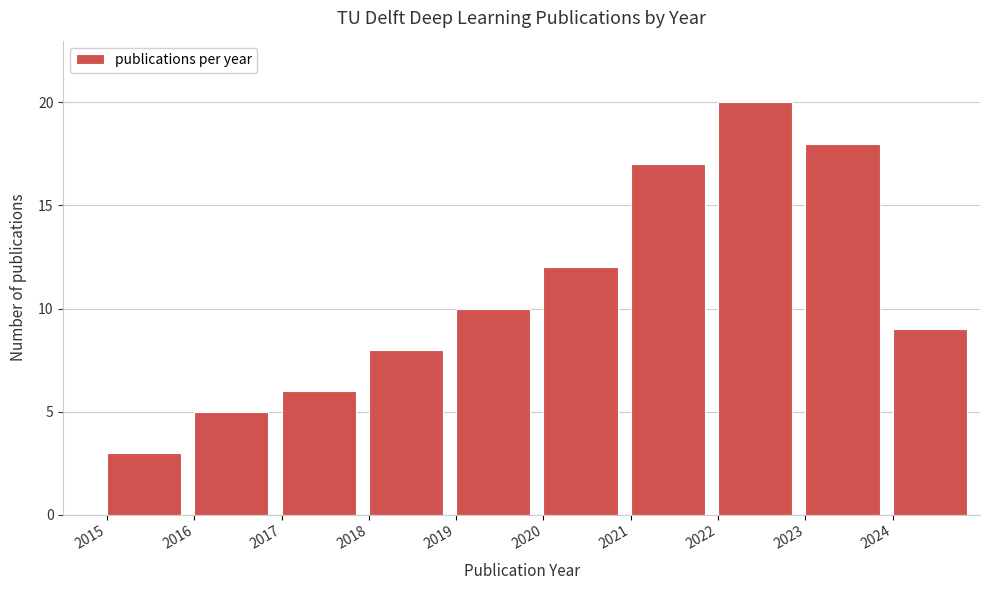

Reading left to right, transcribe this chart: for each bar, give the range it covers on the x-axis and its height. The values are not printed on the chart, so give them approximately, as read against the axis.

2015 to 2016: 3
2016 to 2017: 5
2017 to 2018: 6
2018 to 2019: 8
2019 to 2020: 10
2020 to 2021: 12
2021 to 2022: 17
2022 to 2023: 20
2023 to 2024: 18
2024 to 2025: 9